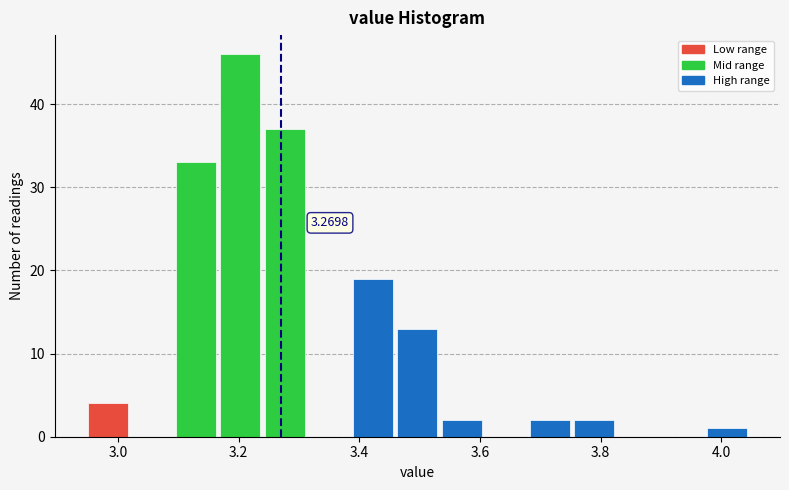

Read against the x-axis, roughly where is the centre of the tallest bar?

3.20